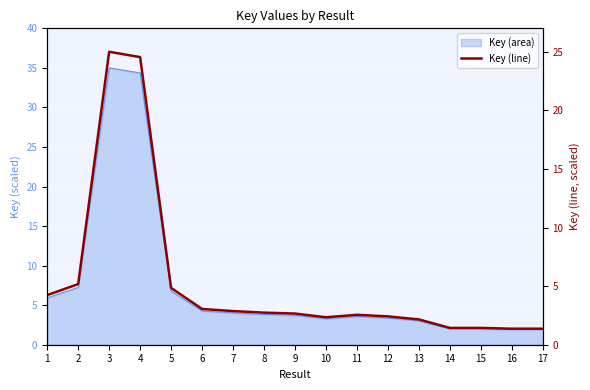

The value at 12 is 1.6. True or false?

False